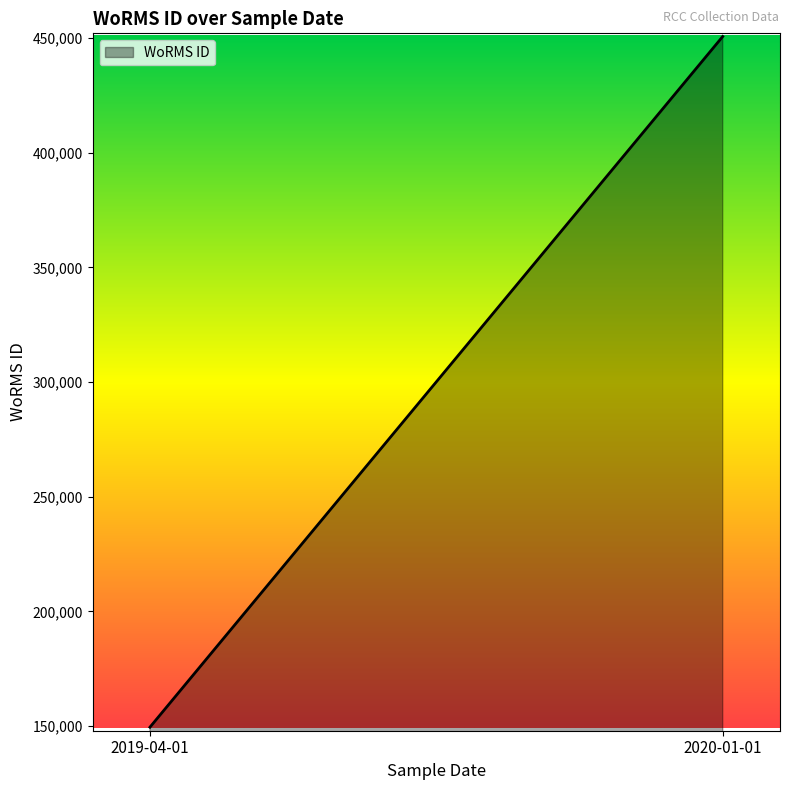

What is the maximum value shown in the chart?

450619